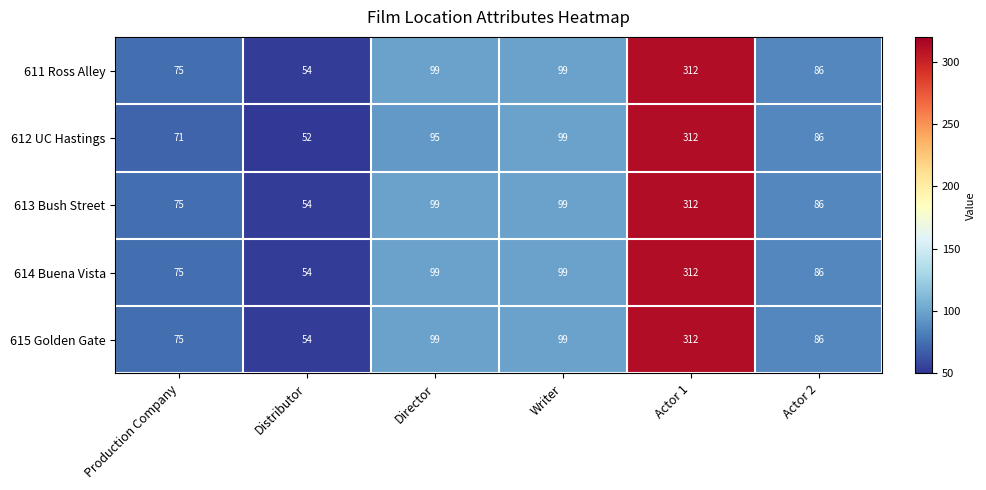

True or false: 613 Bush Street has a value of 127 at Production Company.

False